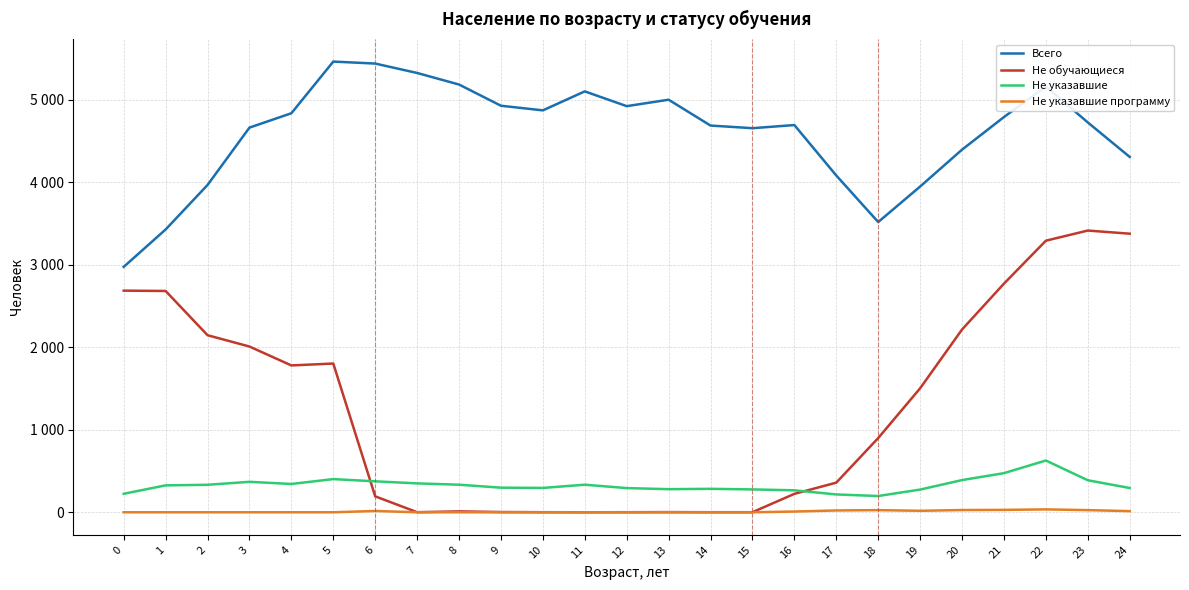

True or false: Не указавшие and Не указавшие программу intersect in this chart.

False